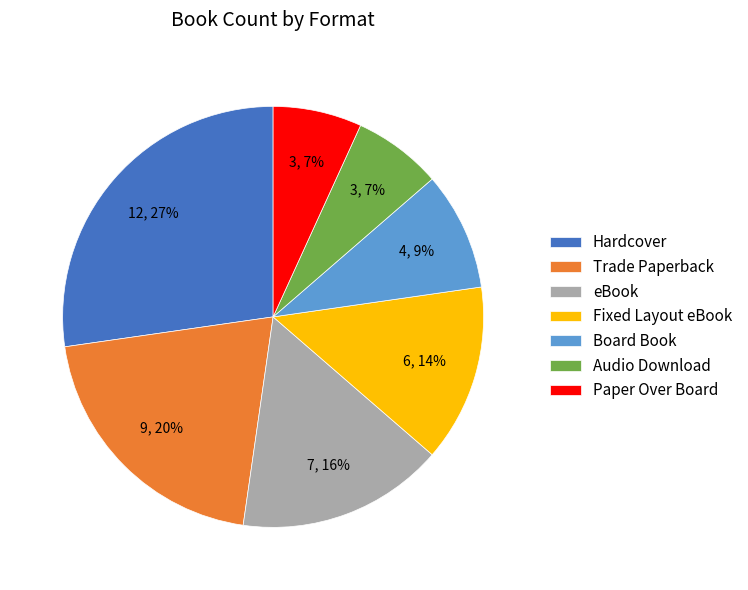

Count the number of slices in the pie.

7